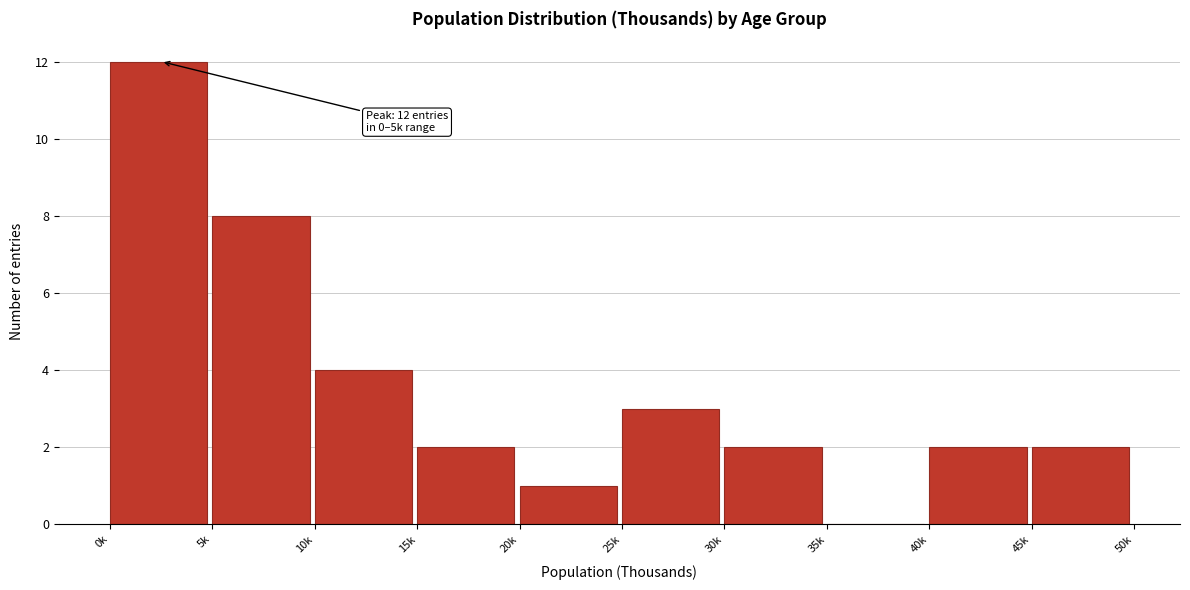

Reading right to left, transcribe all the data shown in this chart.

45k=2	40k=2	35k=0	30k=2	25k=3	20k=1	15k=2	10k=4	5k=8	0k=12